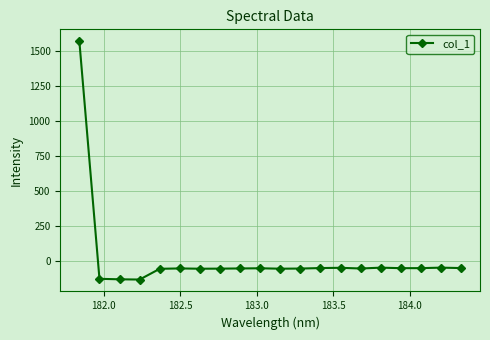

True or false: there are more than 2 points higher than both neighbors.

True